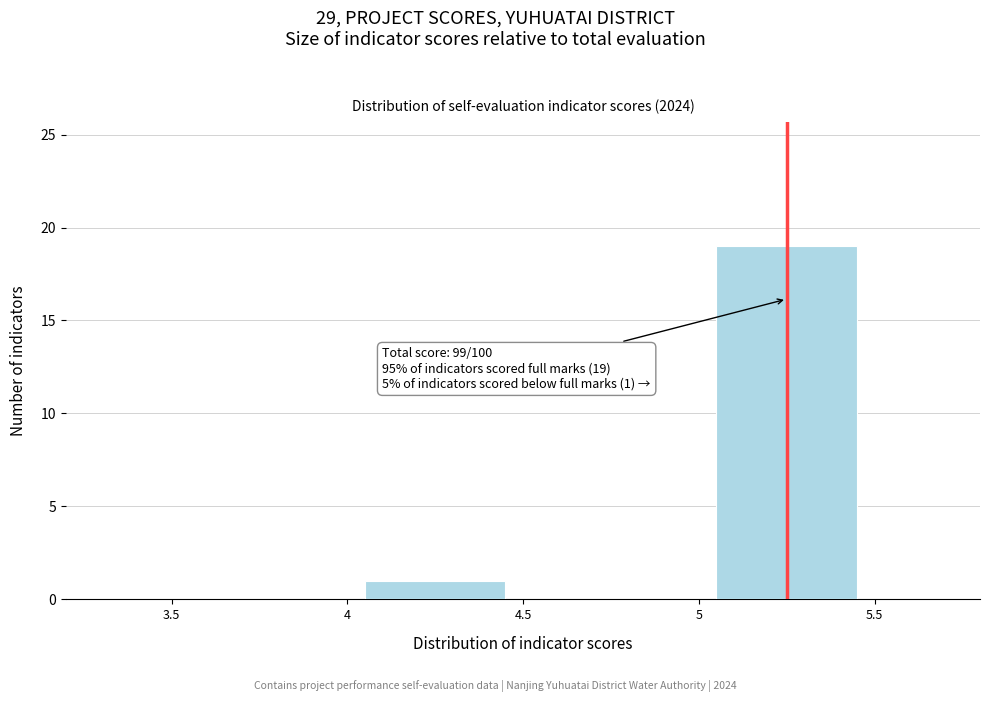

Over which range of the x-axis is the bar tallest?

5 to 5.5